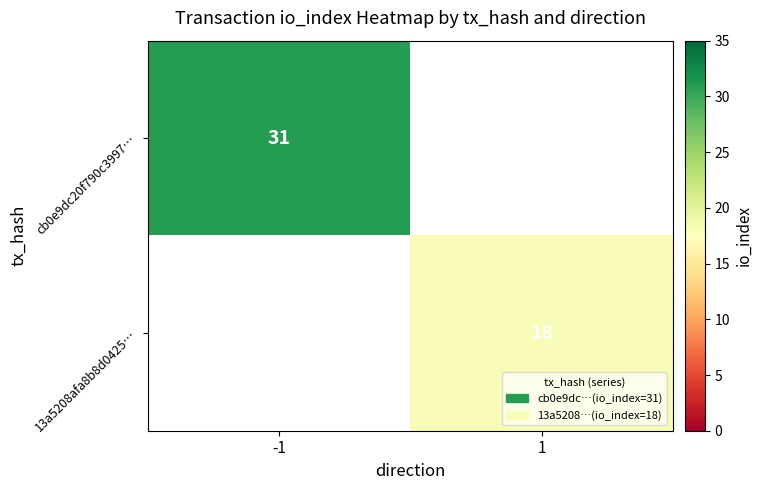

True or false: cb0e9dc20f790c3997… has a value of 47 at -1.

False